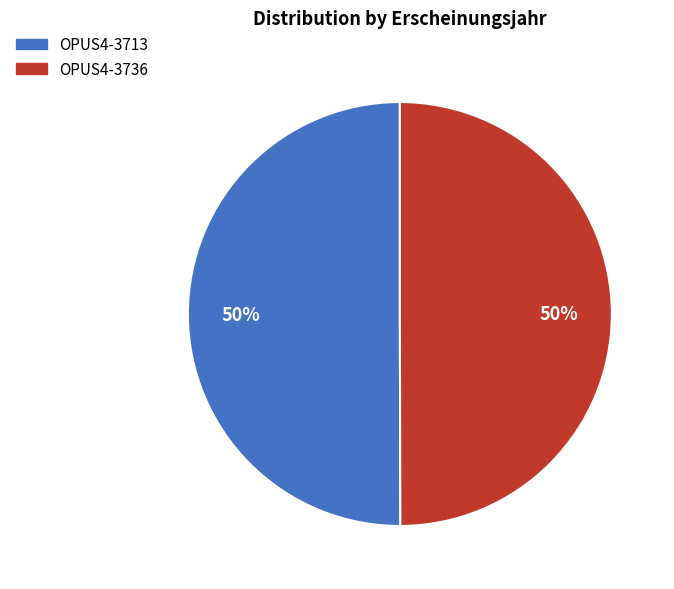

Combined, do OPUS4-3736 and OPUS4-3713 account for over 50%?

Yes